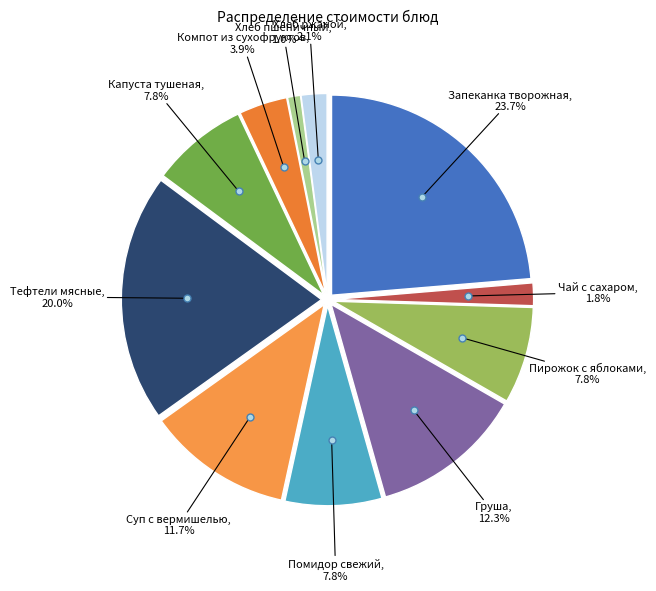

What is the change in value from Суп с вермишелью to Компот из сухофруктов?

-15.0